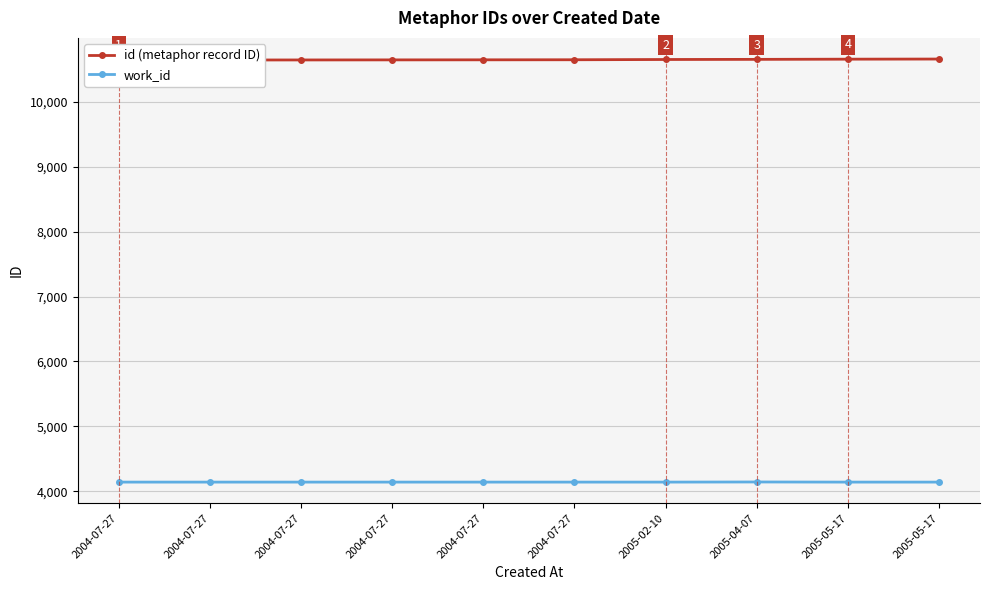

At how many categories does at least one series exceed 9267?

10